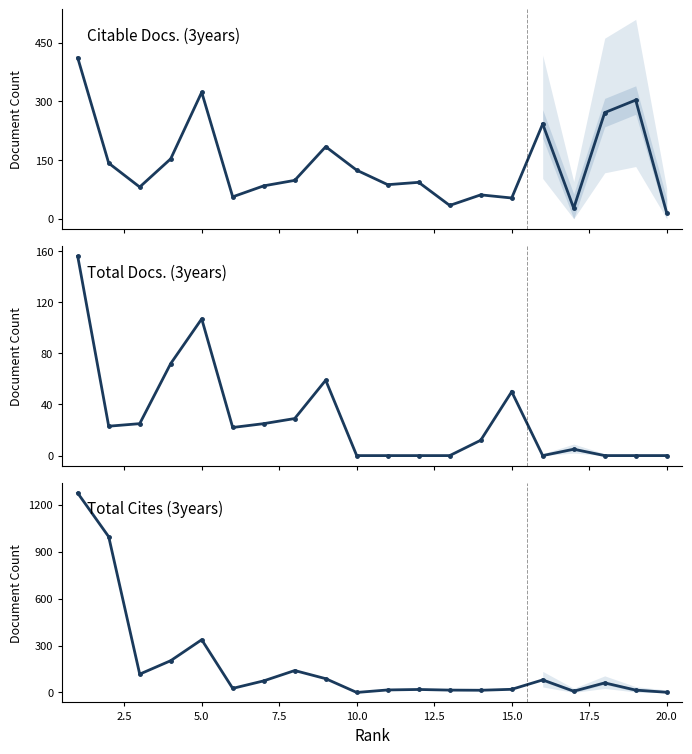

How many lines are shown in the chart?

3